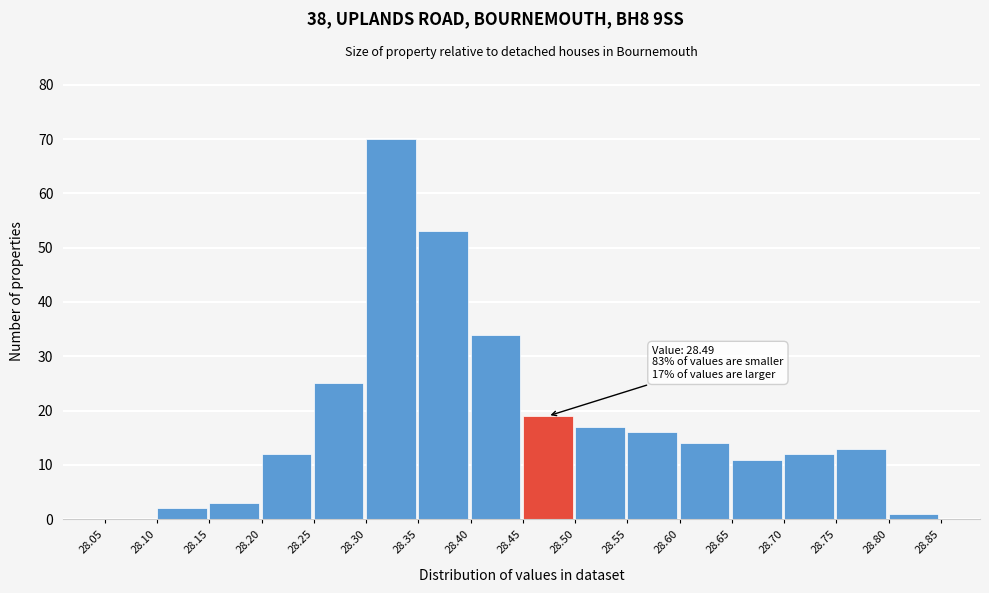

Over which range of the x-axis is the bar tallest?

28.30 to 28.35